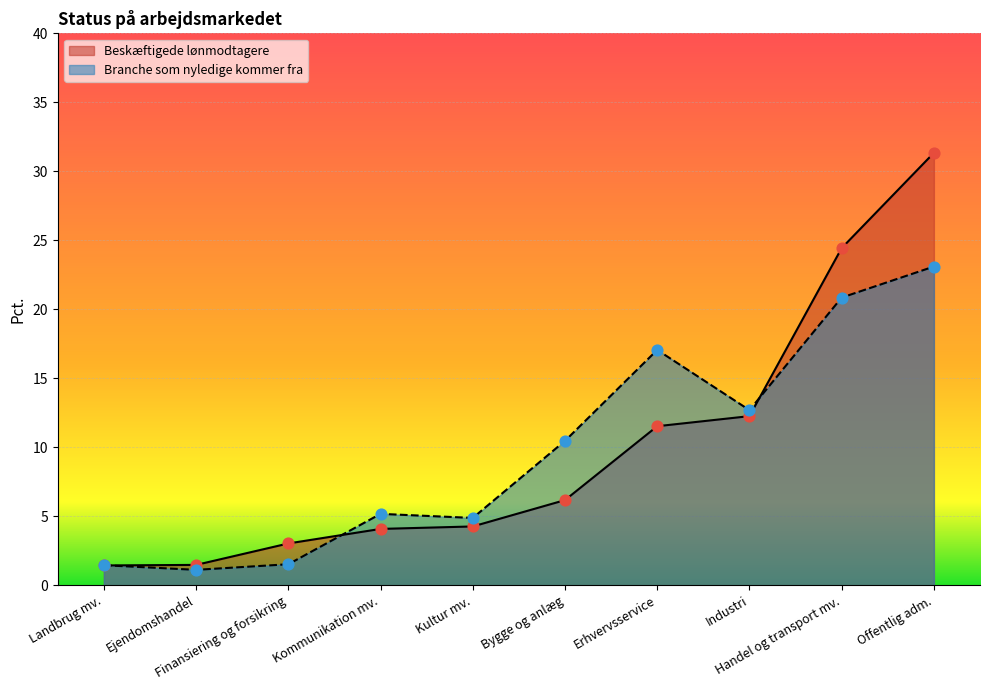

At how many categories does at least one series exceed 2?

8